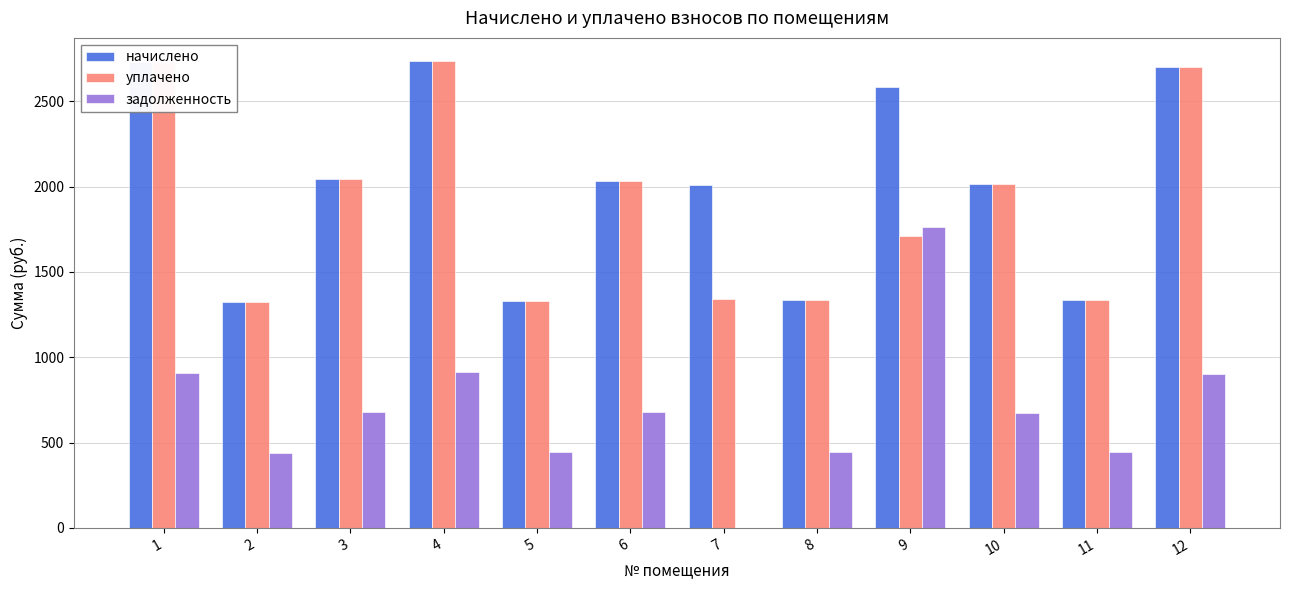

What is the average value of the уплачено series?

1885.0